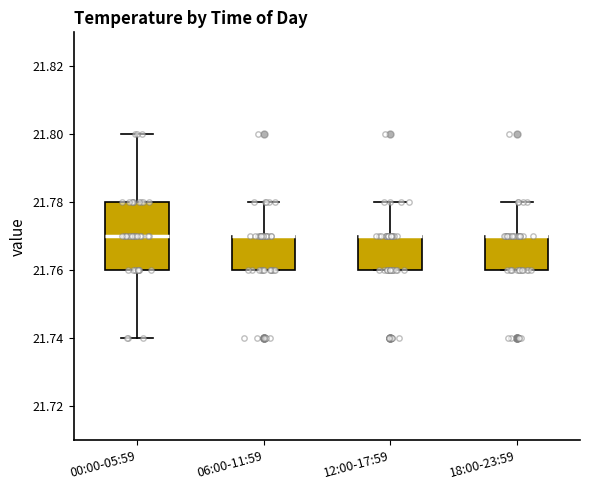

Where is the upper edge of the box for 06:00-11:59 on the y-axis? The values are not printed on the chart, so give them approximately, as read against the axis.

21.77